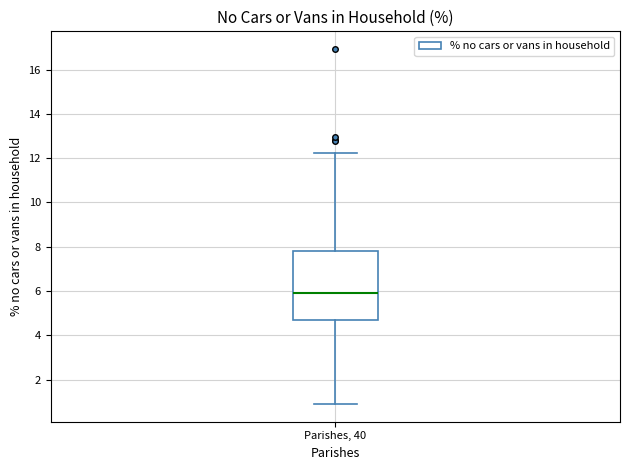

Read this box plot against the y-axis: the position of the median line, the range covered by the box, and the ends of both whiskers. The values are not printed on the chart, so give them approximately, as read against the axis.

median 6.0, box 4.8 to 7.8, whiskers 1.0 to 12.2